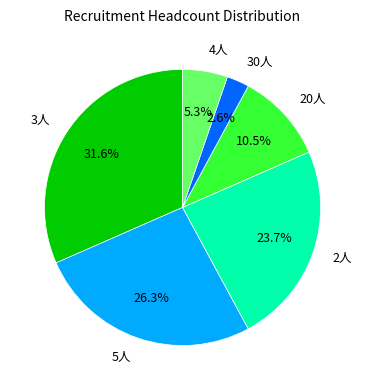

Does 20人 represent more than half of the total?

No